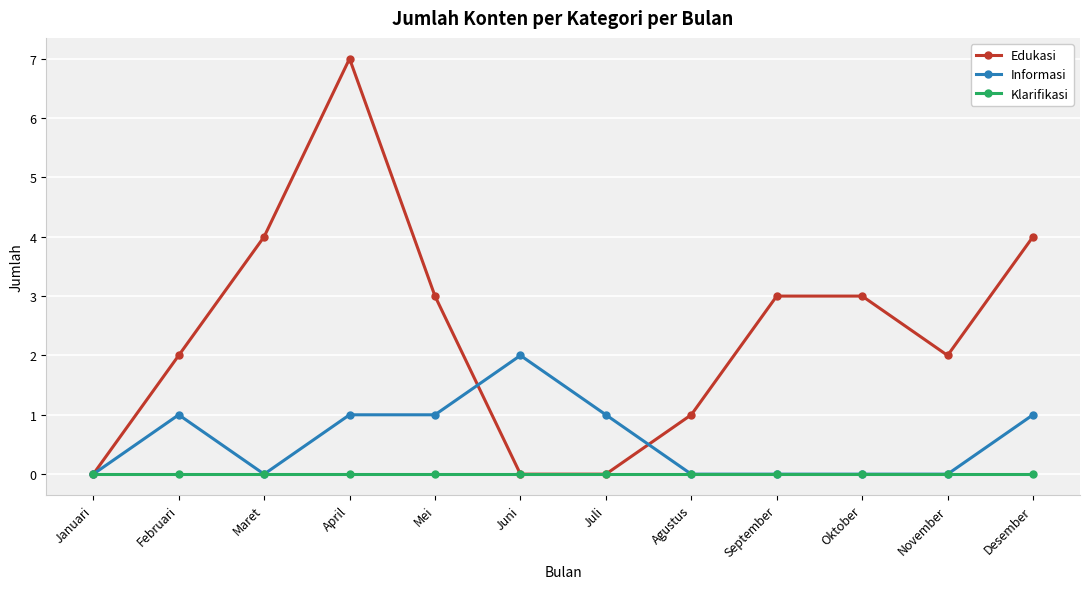

Reading left to right, list all the values displayed in this chart.

Edukasi: 0	2	4	7	3	0	0	1	3	3	2	4
Informasi: 0	1	0	1	1	2	1	0	0	0	0	1
Klarifikasi: 0	0	0	0	0	0	0	0	0	0	0	0